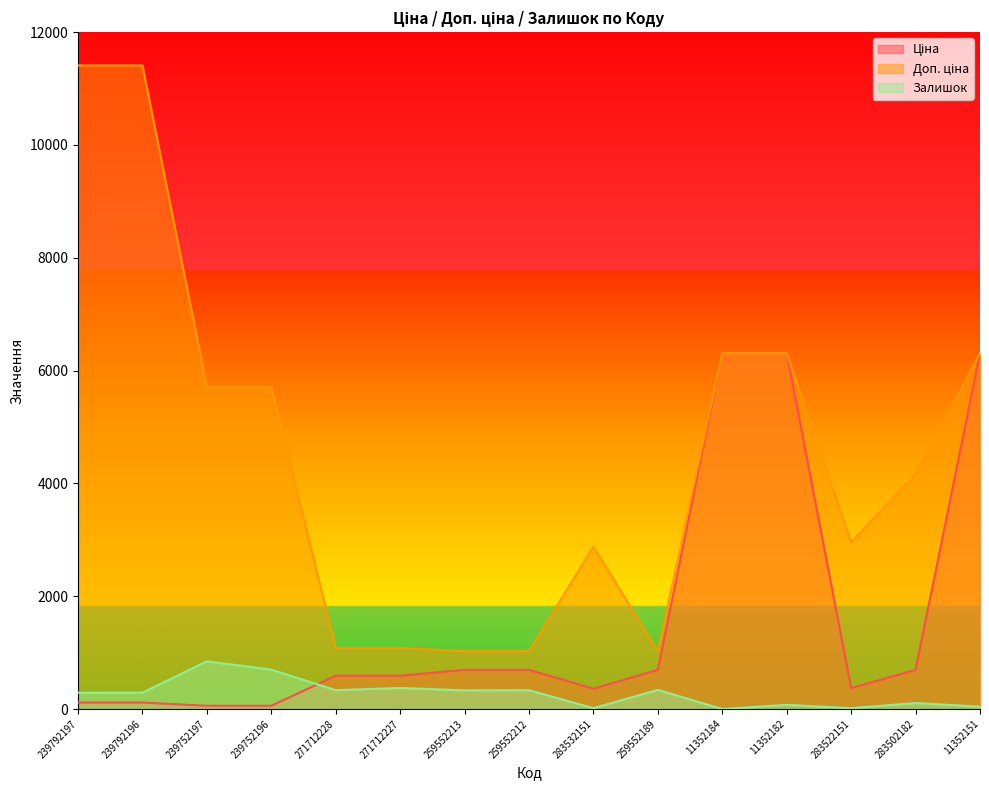

What is the difference between the maximum and minimum values in the Залишок series?

845.0